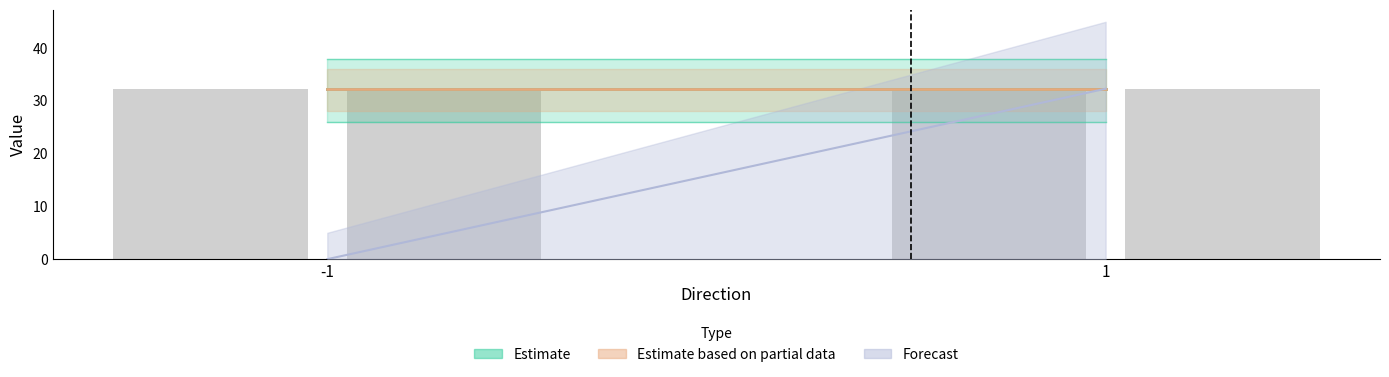

How many groups of bars are there?

2